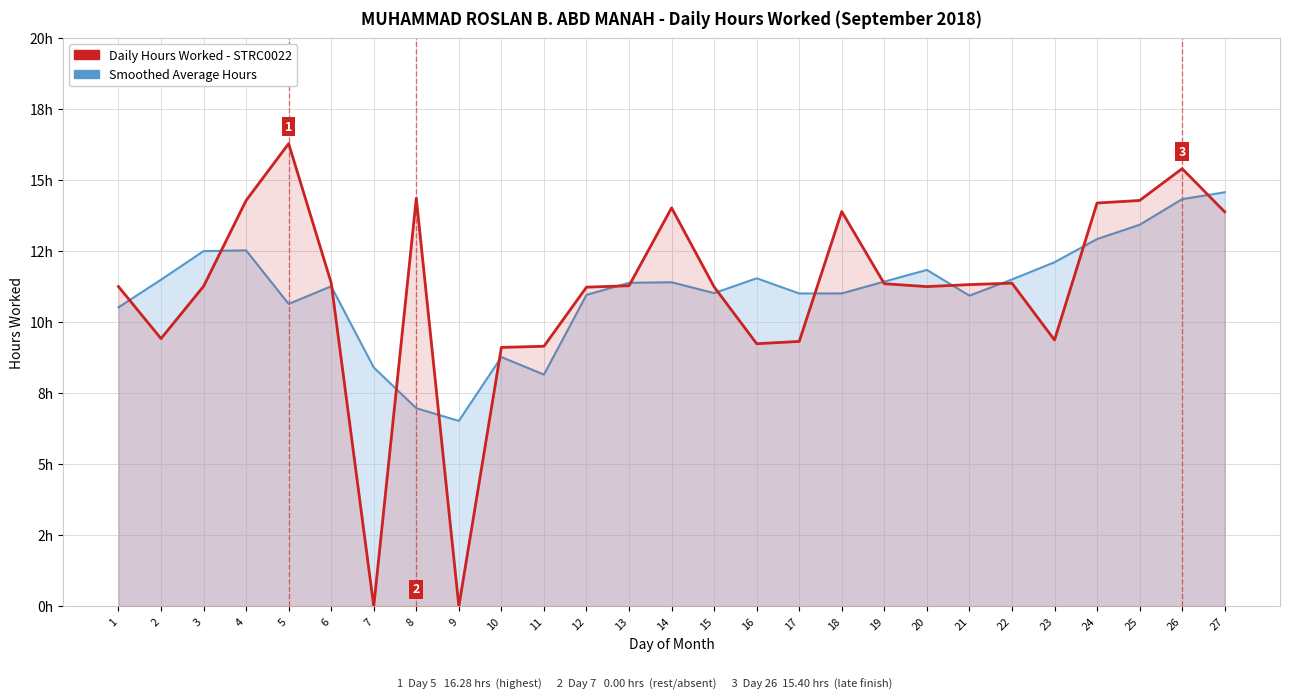

The value of Average (smoothed) at 18 is 15.9. True or false?

False